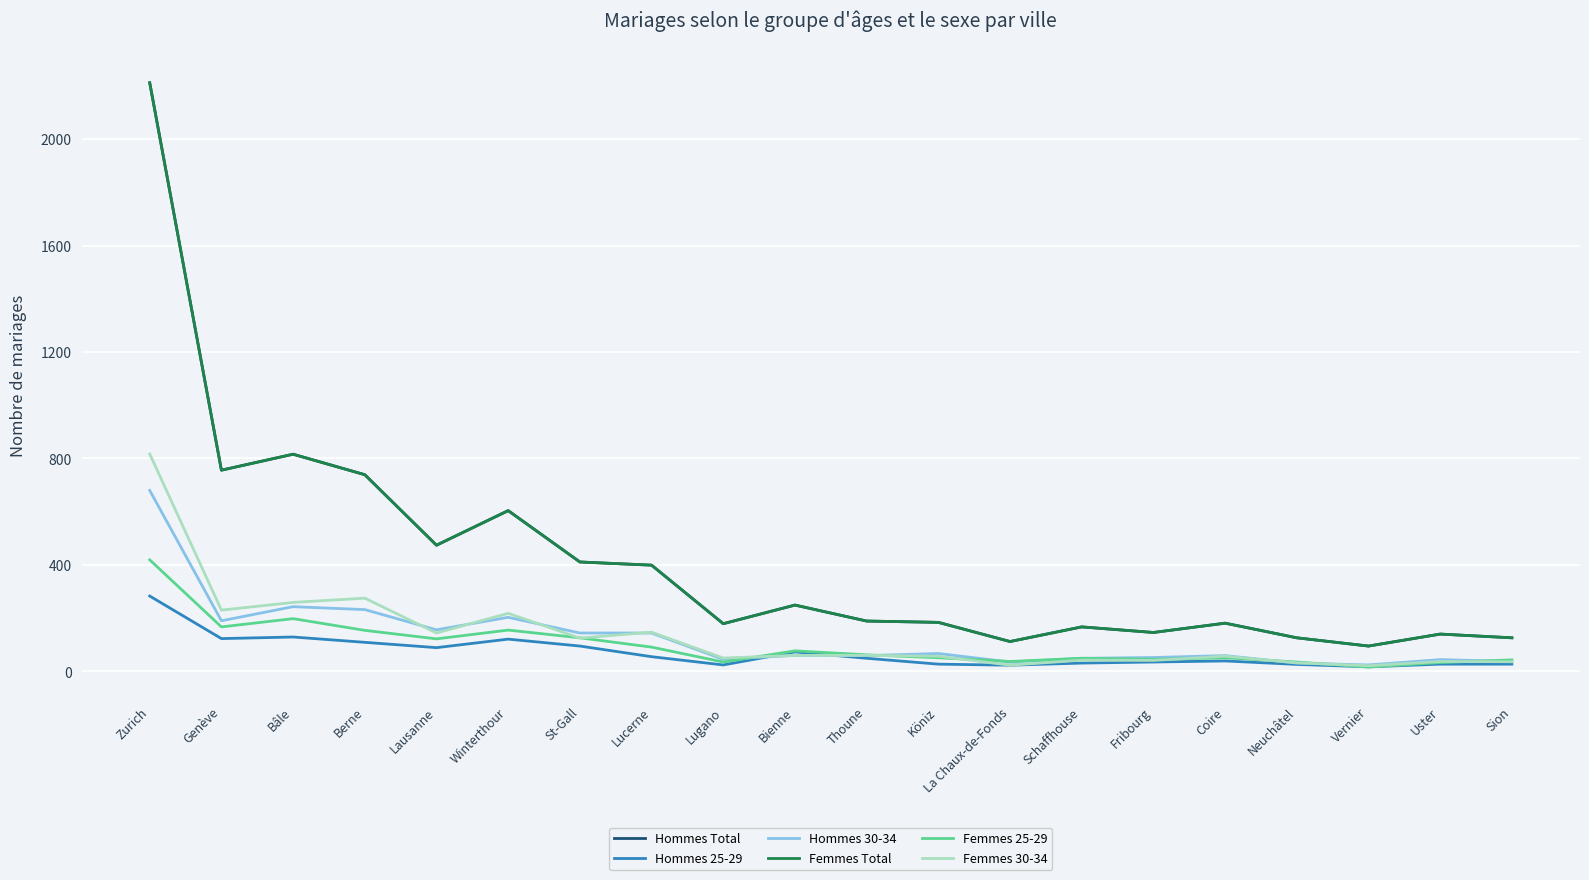

At which category does Femmes 30-34 reach its first local valley?

Genève